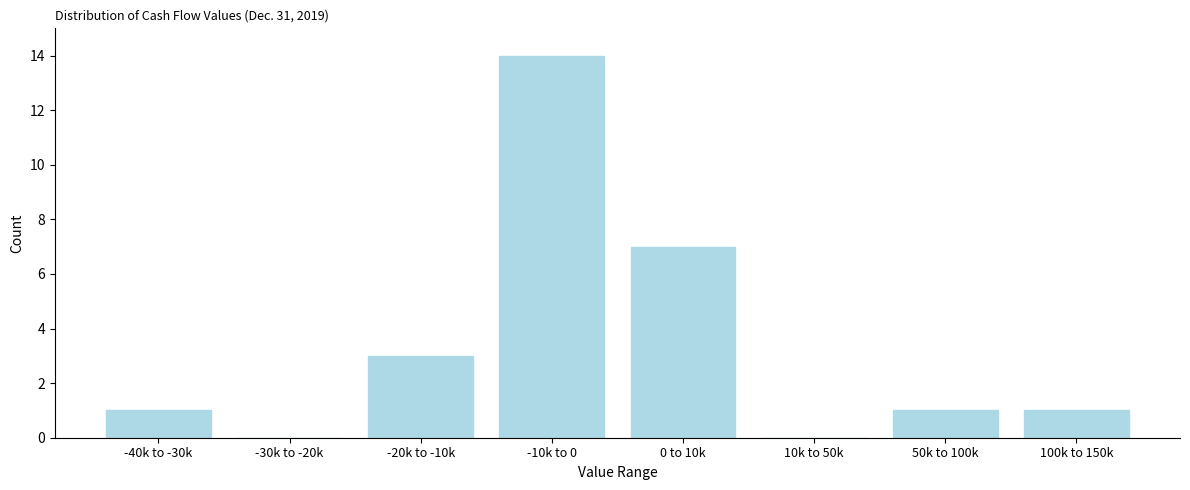

Reading left to right, list all the values displayed in this chart.

-40k to -30k=1	-30k to -20k=0	-20k to -10k=3	-10k to 0=14	0 to 10k=7	10k to 50k=0	50k to 100k=1	100k to 150k=1